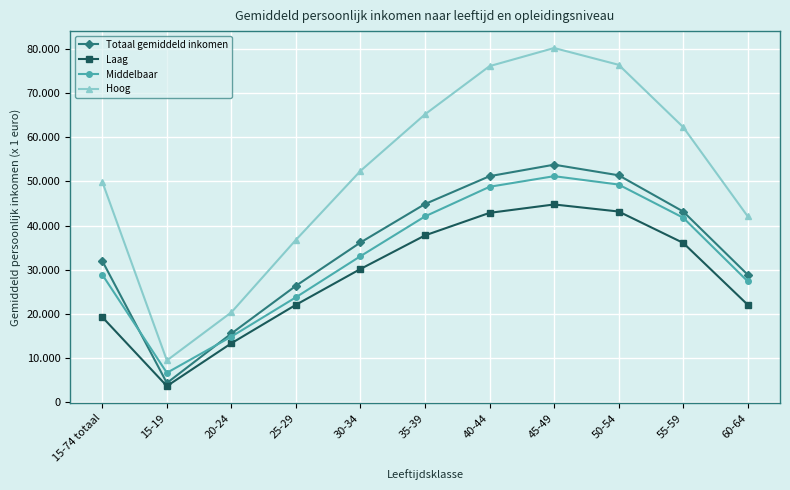

Is this an area chart (filled region under the line)?

No